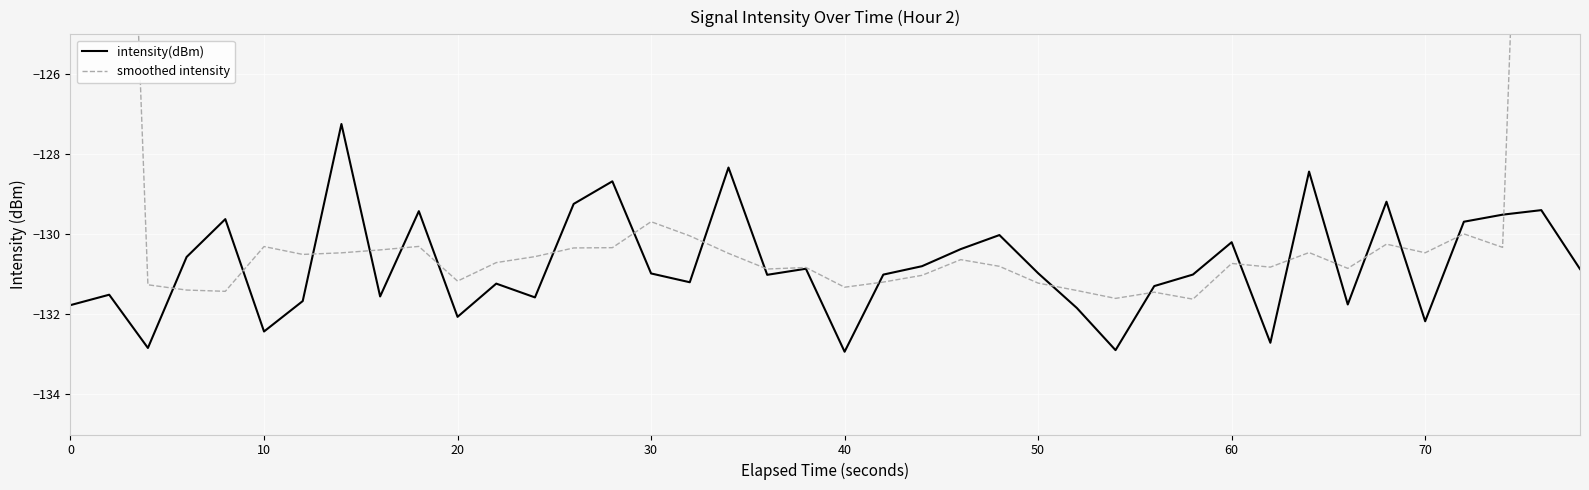

What is the highest value of the intensity(dBm) series?

-127.2